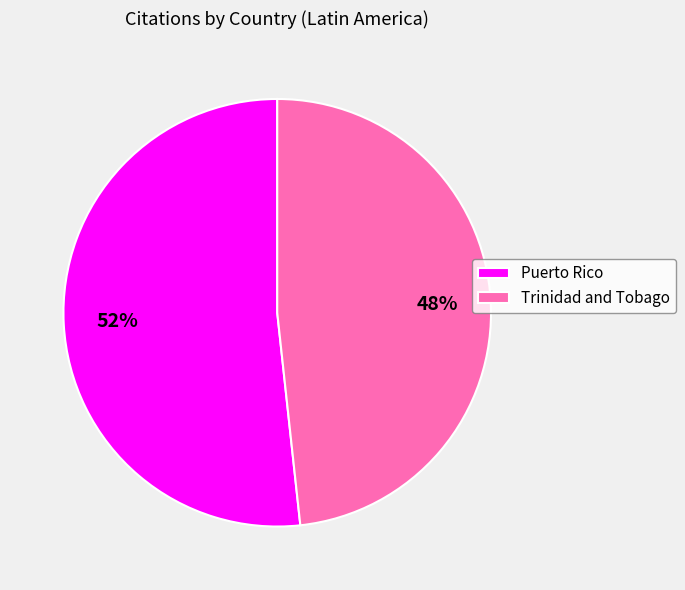

Combined, do Puerto Rico and Trinidad and Tobago account for over 50%?

Yes